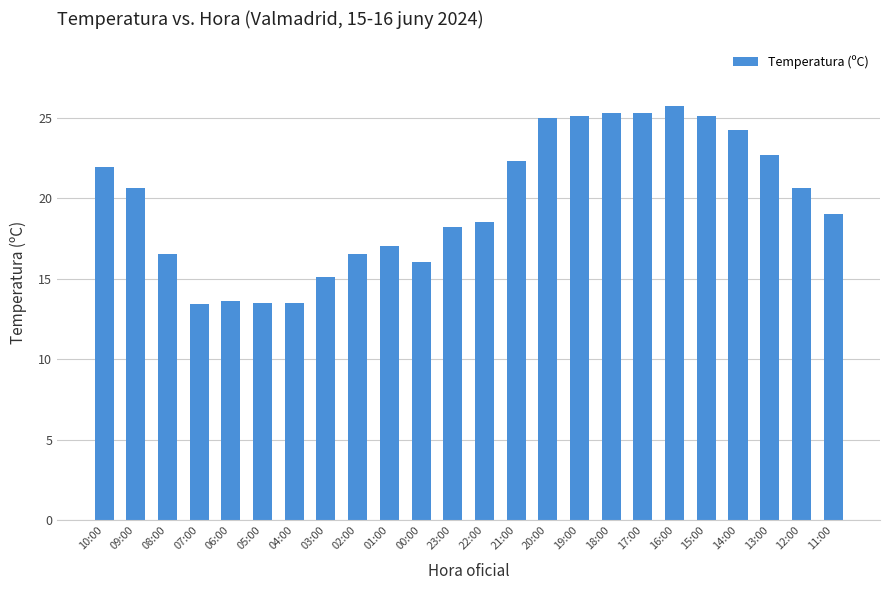

At which label does the data first exceed 20?

10:00